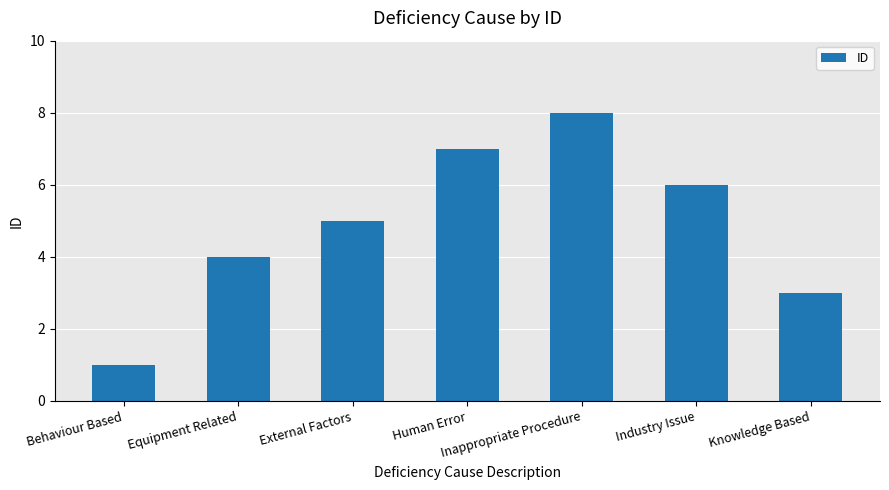

How many values are between 3 and 7?

5